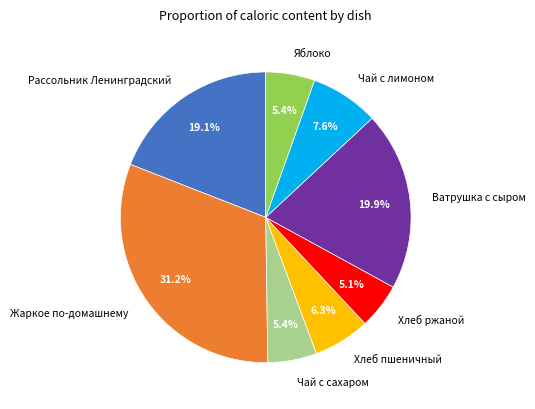

Is Чай с сахаром the majority of the pie?

No